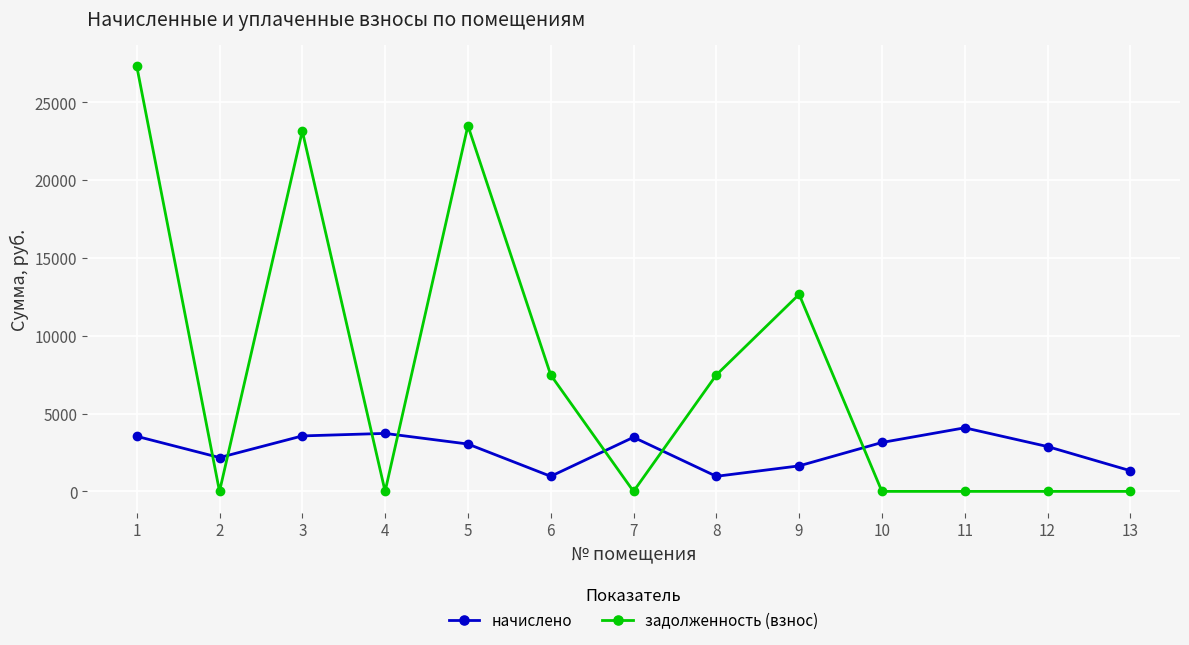

Rank the series by their average value, from lowest to highest.

начислено, задолженность (взнос)